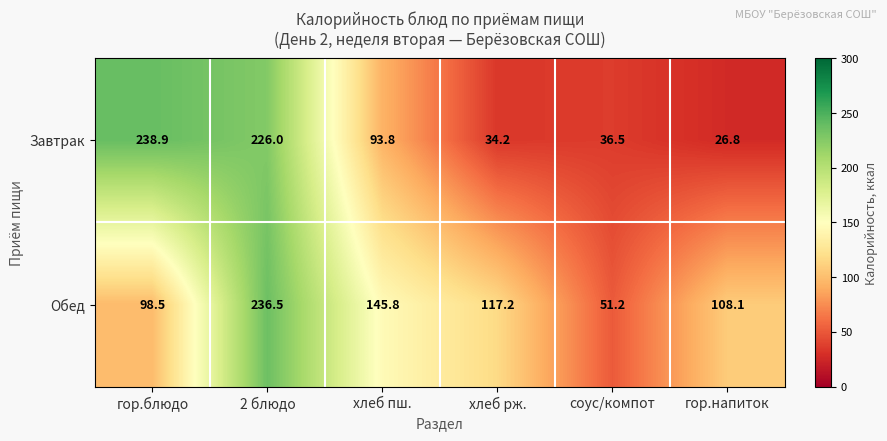

The value of Завтрак at 2 блюдо is 96.9. True or false?

False